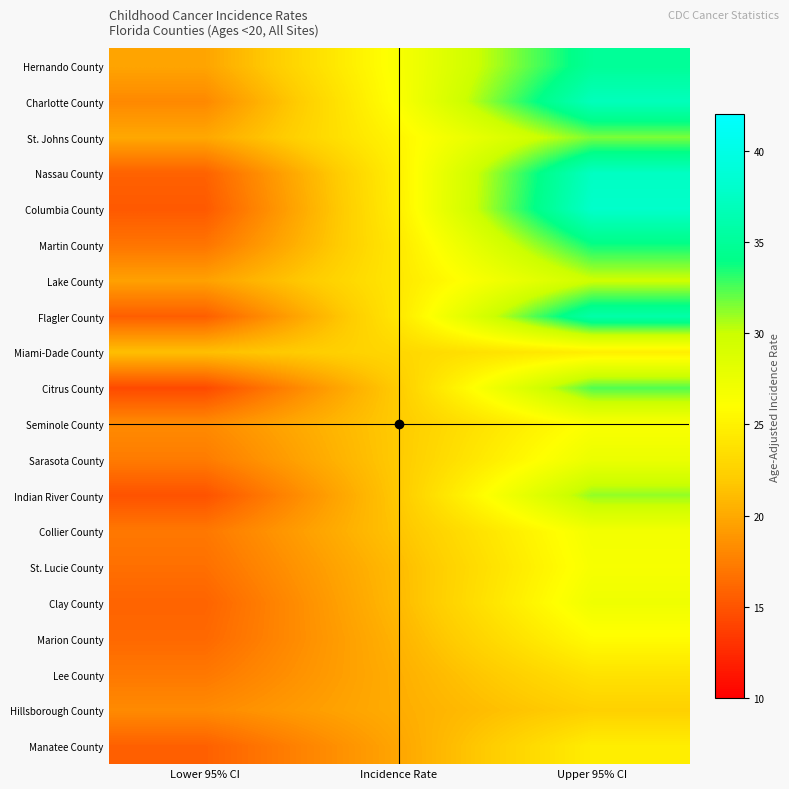

Reading left to right, extract all data points from this chart.

Hernando County: Lower 95% CI=19.7	Incidence Rate=26.5	Upper 95% CI=34.9
Charlotte County: Lower 95% CI=18.1	Incidence Rate=26.3	Upper 95% CI=37.0
St. Johns County: Lower 95% CI=19.9	Incidence Rate=25.3	Upper 95% CI=31.6
Nassau County: Lower 95% CI=15.8	Incidence Rate=24.9	Upper 95% CI=37.4
Columbia County: Lower 95% CI=15.3	Incidence Rate=24.8	Upper 95% CI=37.9
Martin County: Lower 95% CI=16.9	Incidence Rate=24.3	Upper 95% CI=33.8
Lake County: Lower 95% CI=19.5	Incidence Rate=24.2	Upper 95% CI=29.8
Flagler County: Lower 95% CI=15.6	Incidence Rate=24.2	Upper 95% CI=35.9
Miami-Dade County: Lower 95% CI=21.3	Incidence Rate=22.9	Upper 95% CI=24.7
Citrus County: Lower 95% CI=14.4	Incidence Rate=22.1	Upper 95% CI=32.4
Seminole County: Lower 95% CI=18.2	Incidence Rate=22.0	Upper 95% CI=26.3
Sarasota County: Lower 95% CI=17.3	Incidence Rate=22.0	Upper 95% CI=27.5
Indian River County: Lower 95% CI=14.9	Incidence Rate=21.9	Upper 95% CI=31.1
Collier County: Lower 95% CI=17.1	Incidence Rate=21.6	Upper 95% CI=26.9
St. Lucie County: Lower 95% CI=16.6	Incidence Rate=21.1	Upper 95% CI=26.6
Clay County: Lower 95% CI=15.9	Incidence Rate=21.0	Upper 95% CI=27.2
Marion County: Lower 95% CI=16.2	Incidence Rate=20.6	Upper 95% CI=25.8
Lee County: Lower 95% CI=17.1	Incidence Rate=20.3	Upper 95% CI=23.8
Hillsborough County: Lower 95% CI=18.2	Incidence Rate=20.2	Upper 95% CI=22.4
Manatee County: Lower 95% CI=15.7	Incidence Rate=19.8	Upper 95% CI=24.7